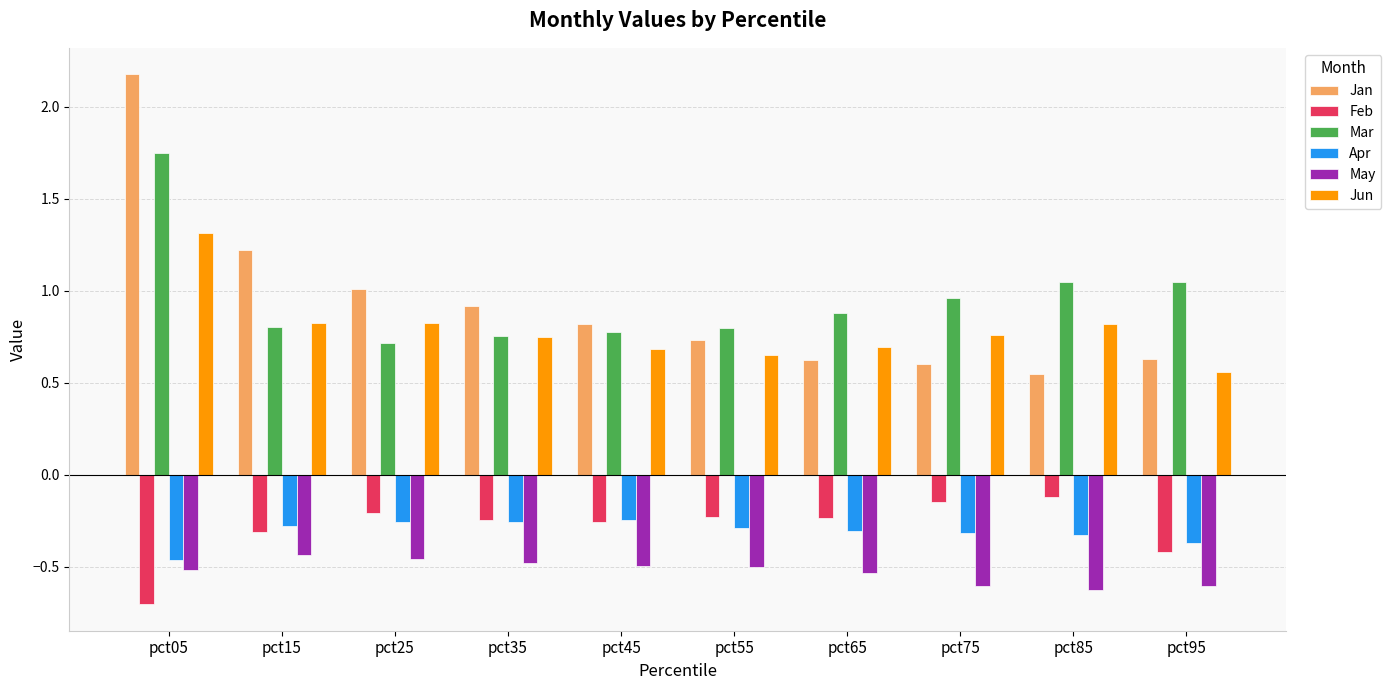

The value of Mar at pct35 is 0.8. True or false?

True